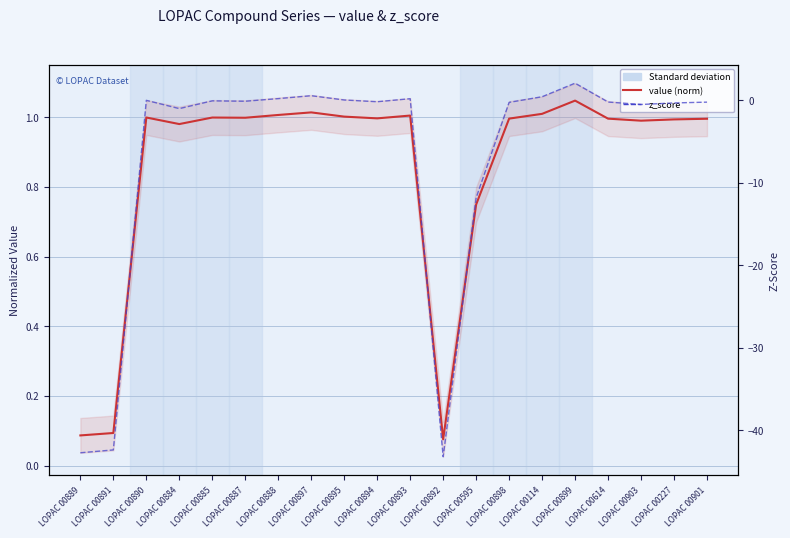

How many lines are shown in the chart?

2